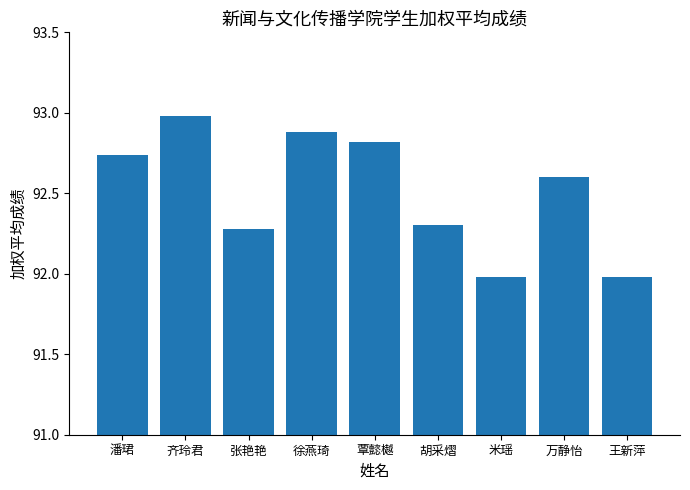

What is the maximum value shown in the chart?

93.0